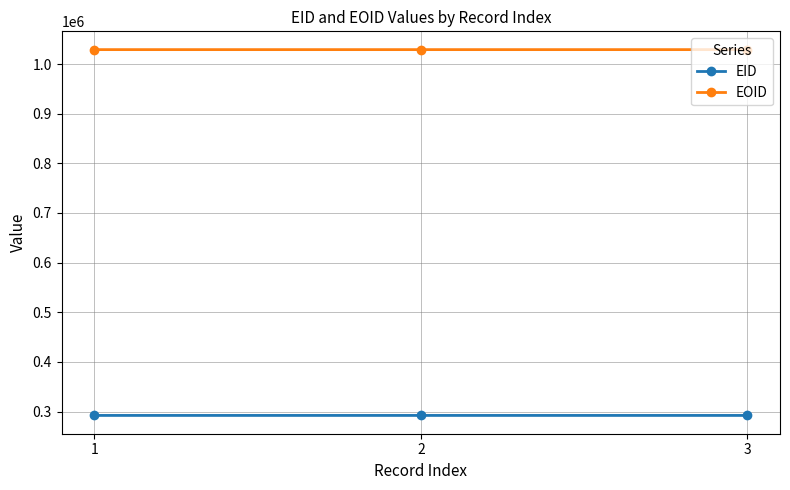

At how many categories does at least one series exceed 957632?

3